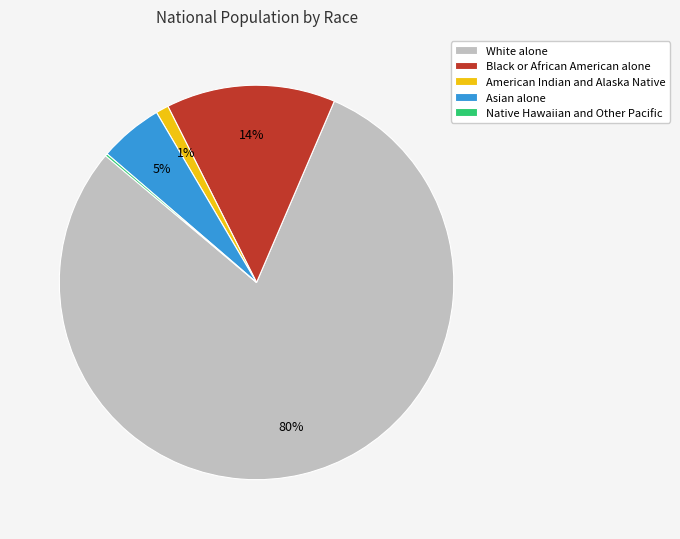

What is the largest slice in the pie chart?

White alone